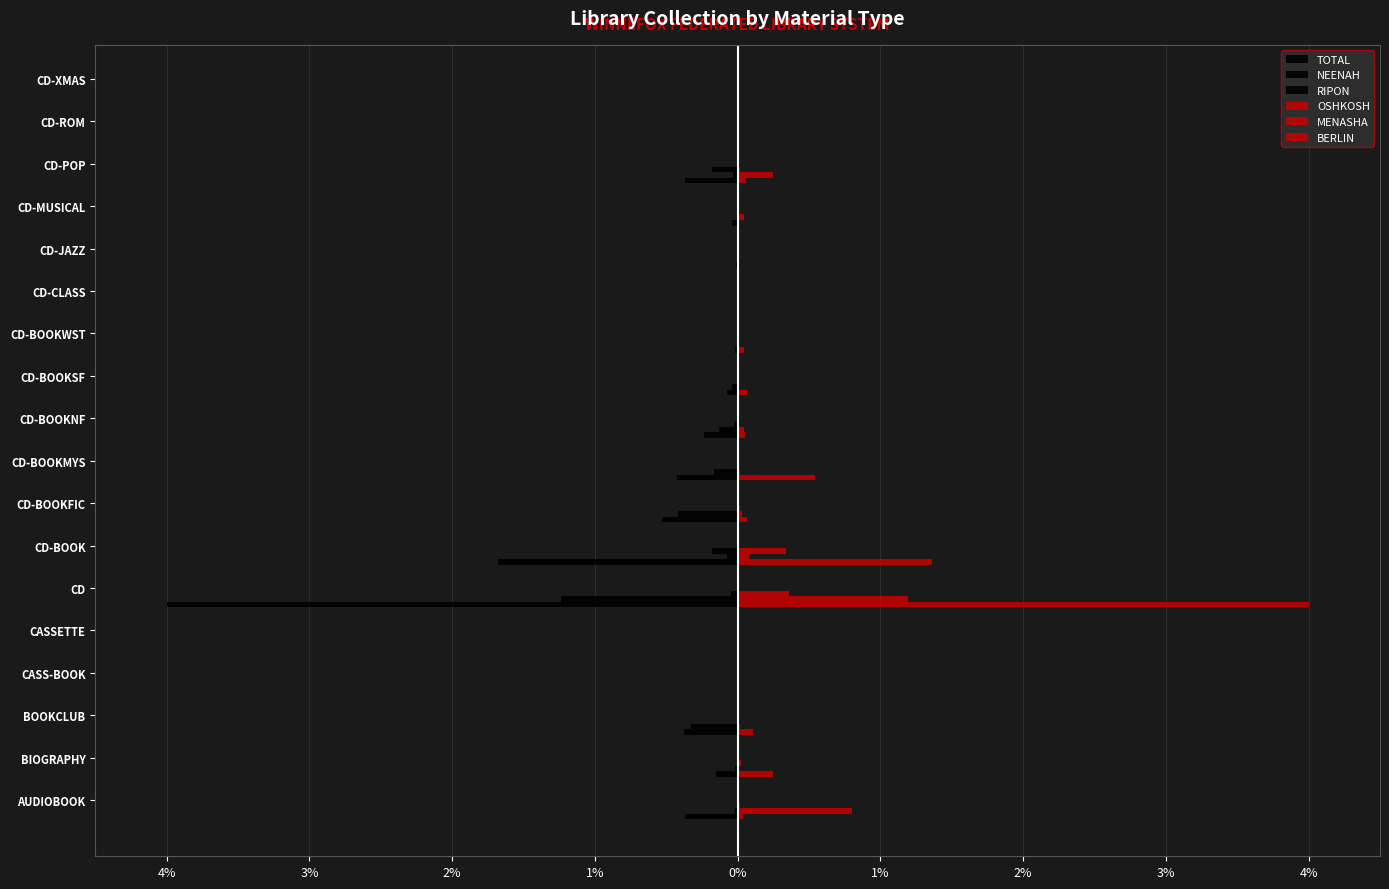

What is the average value of the NEENAH series?

-0.1